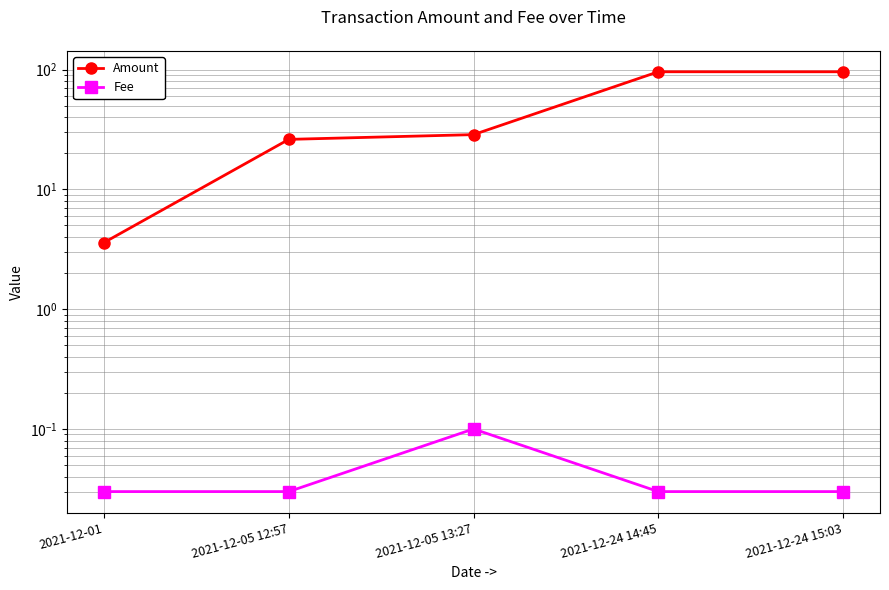

Is the value of Fee at 2021-12-24 15:03 greater than the value of Amount at 2021-12-24 15:03?

No